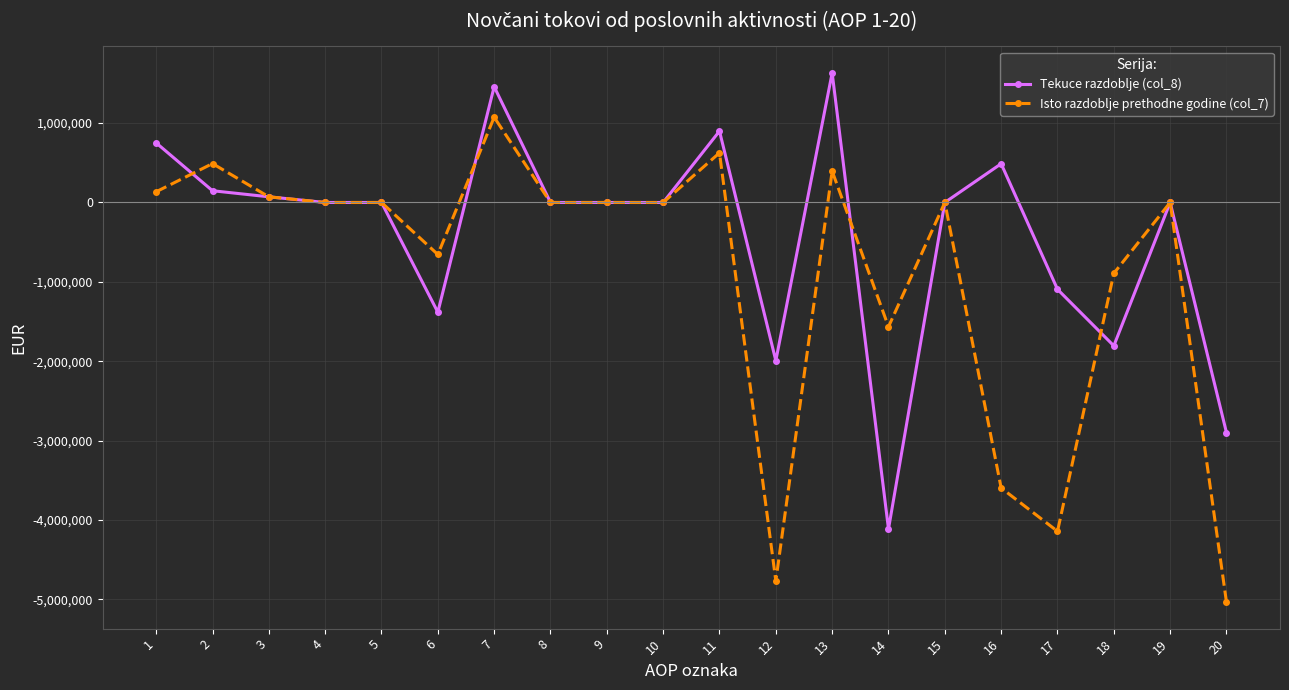

How many lines are shown in the chart?

2